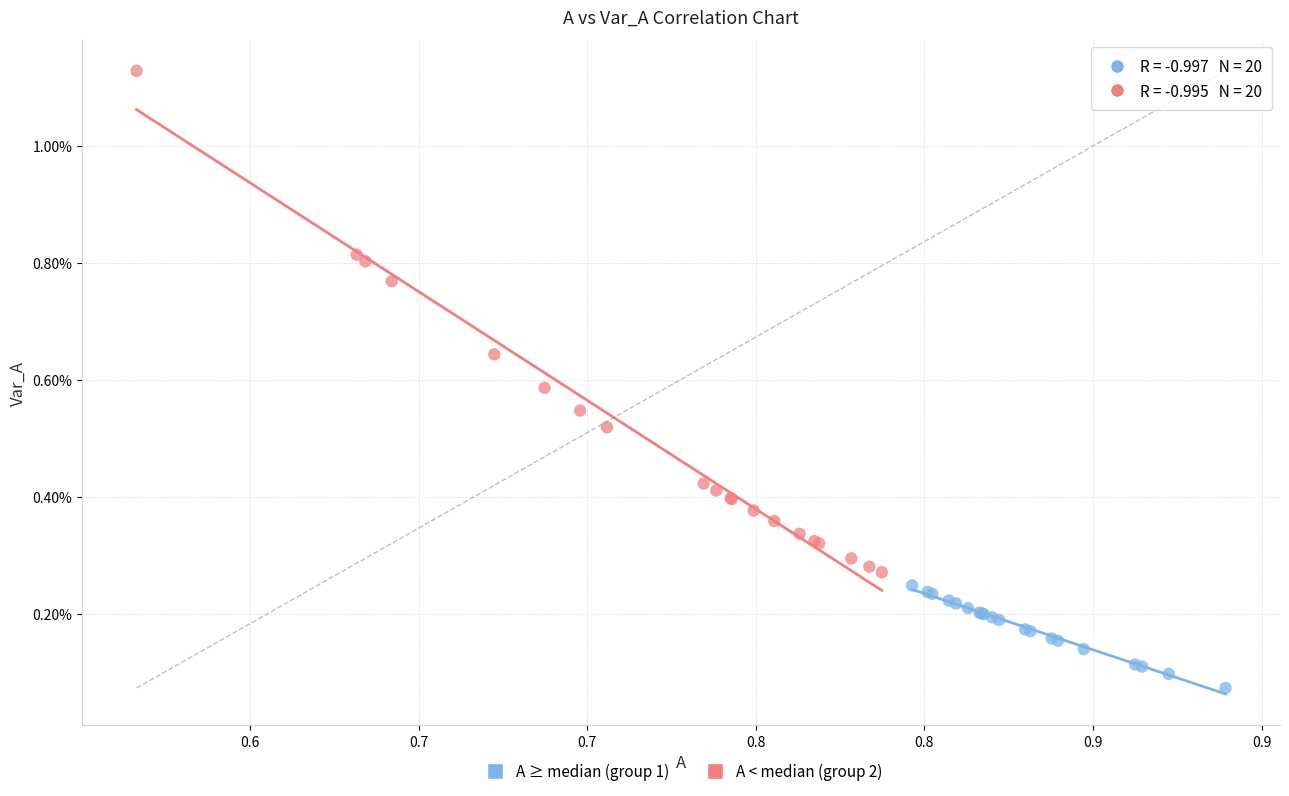

Which series has the largest Y range (max minus min)?

A < median (group 2)